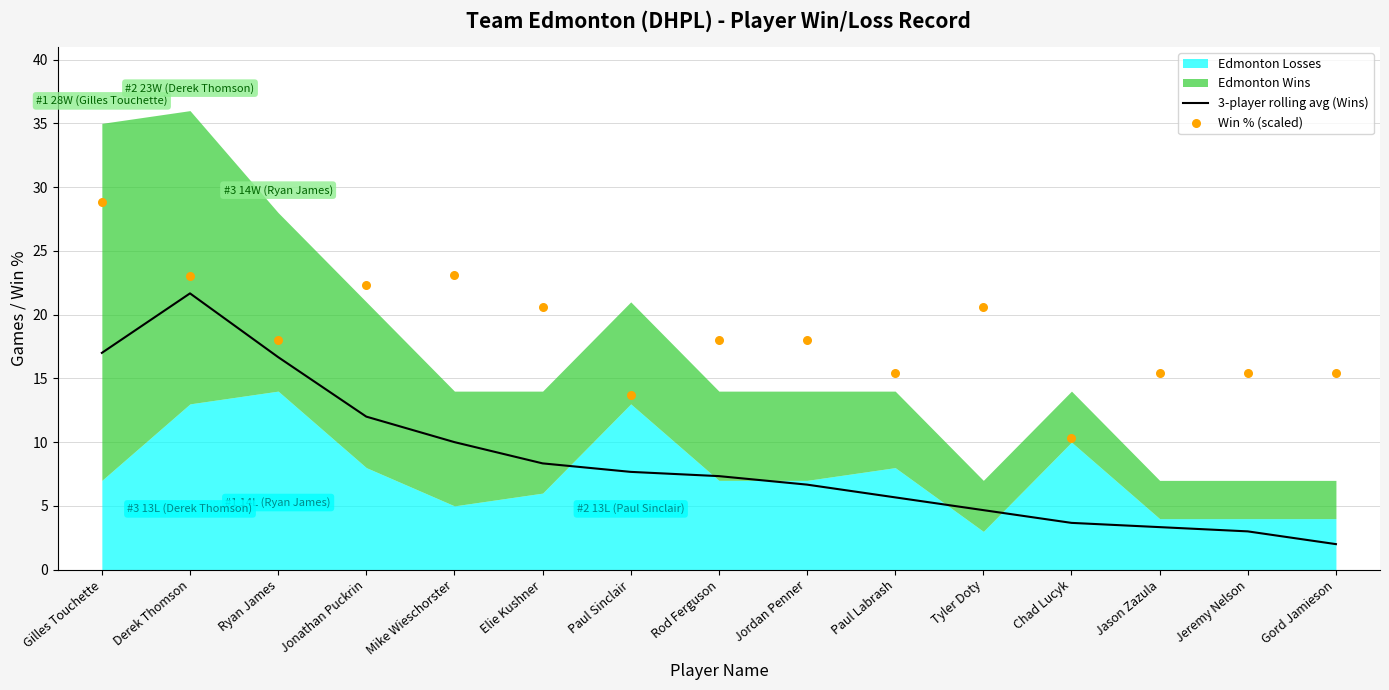

At which category is the sum across all series the highest?

Gilles Touchette